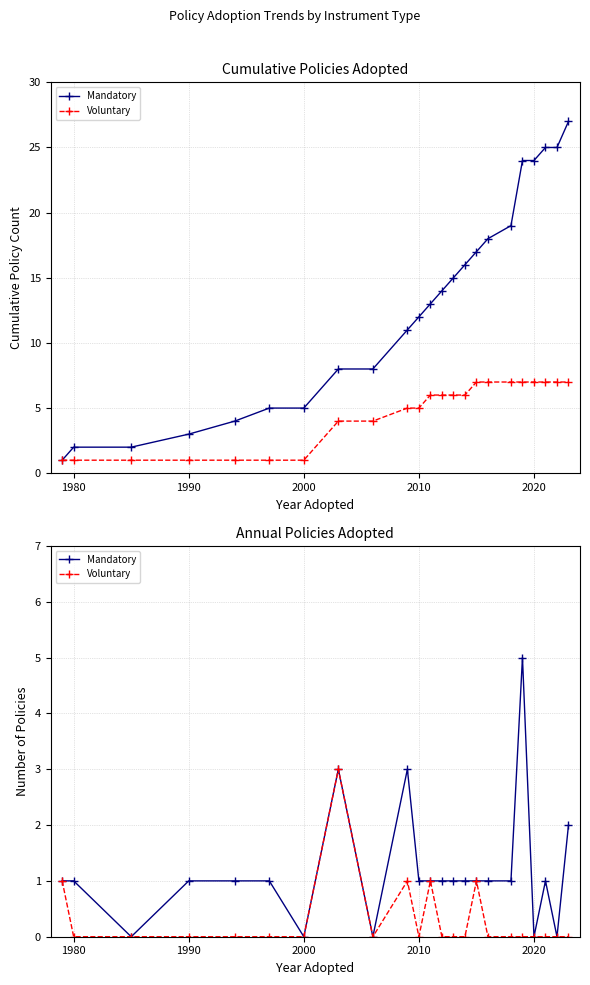

How many lines are shown in the chart?

2